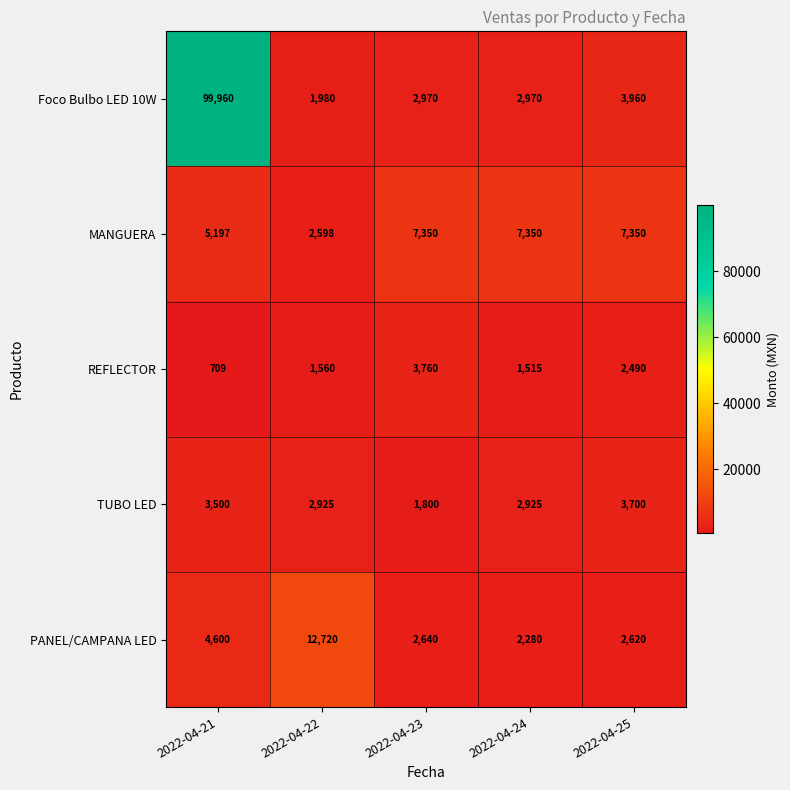

What is the difference between the second highest and minimum values in the REFLECTOR series?

1781